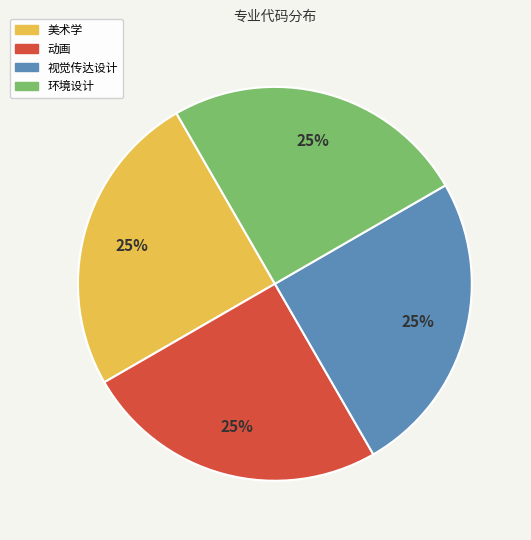

Does any single category account for the majority?

No